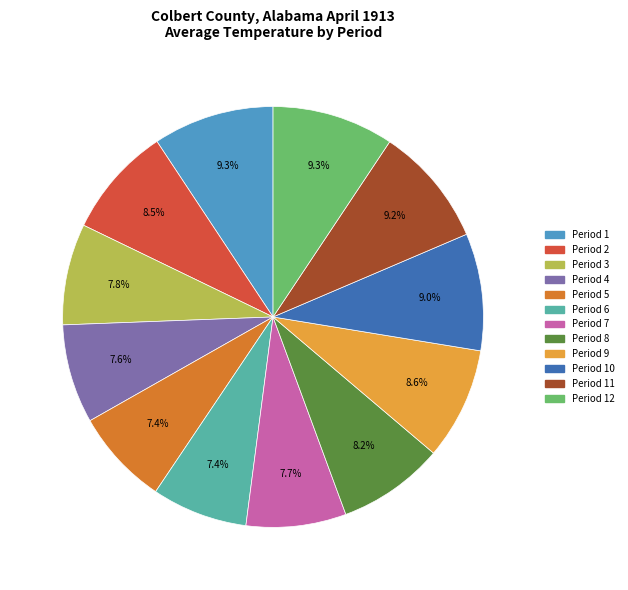

Is there a majority slice in this chart?

No